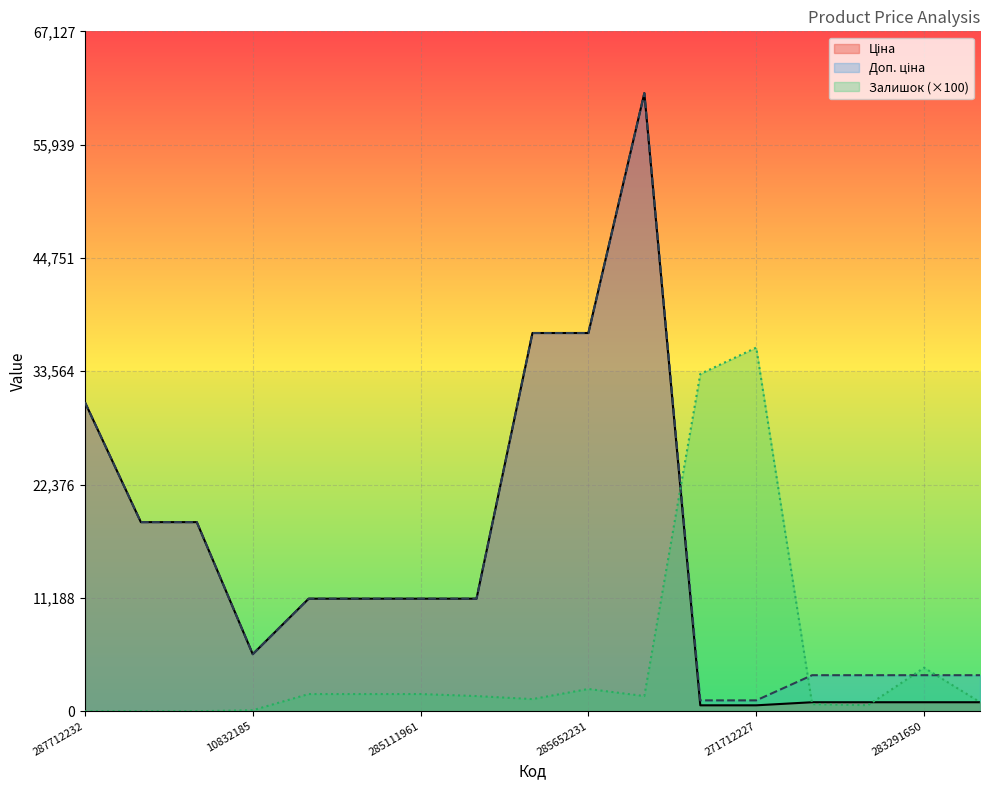

How many interior local valleys does the Доп. ціна series have?

1